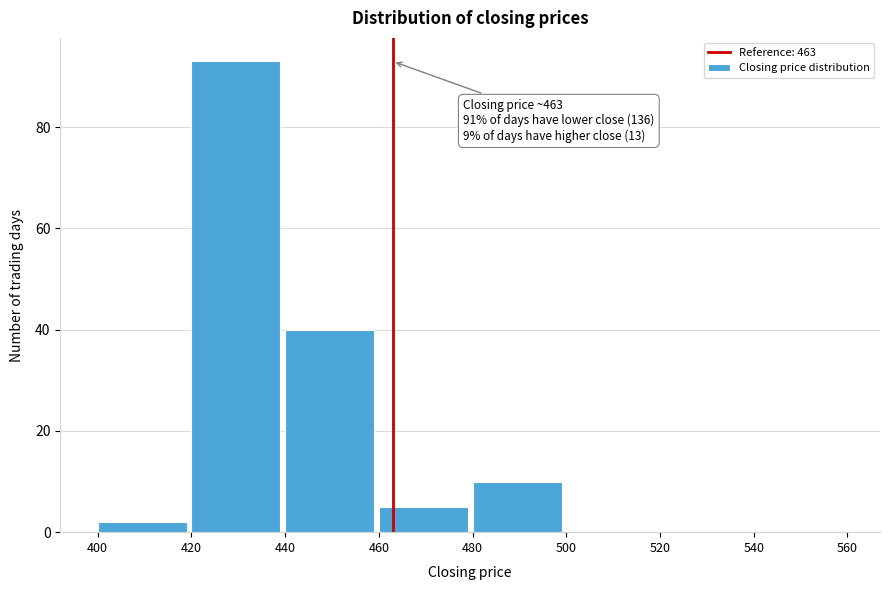

Over which range of the x-axis is the bar tallest?

420 to 440